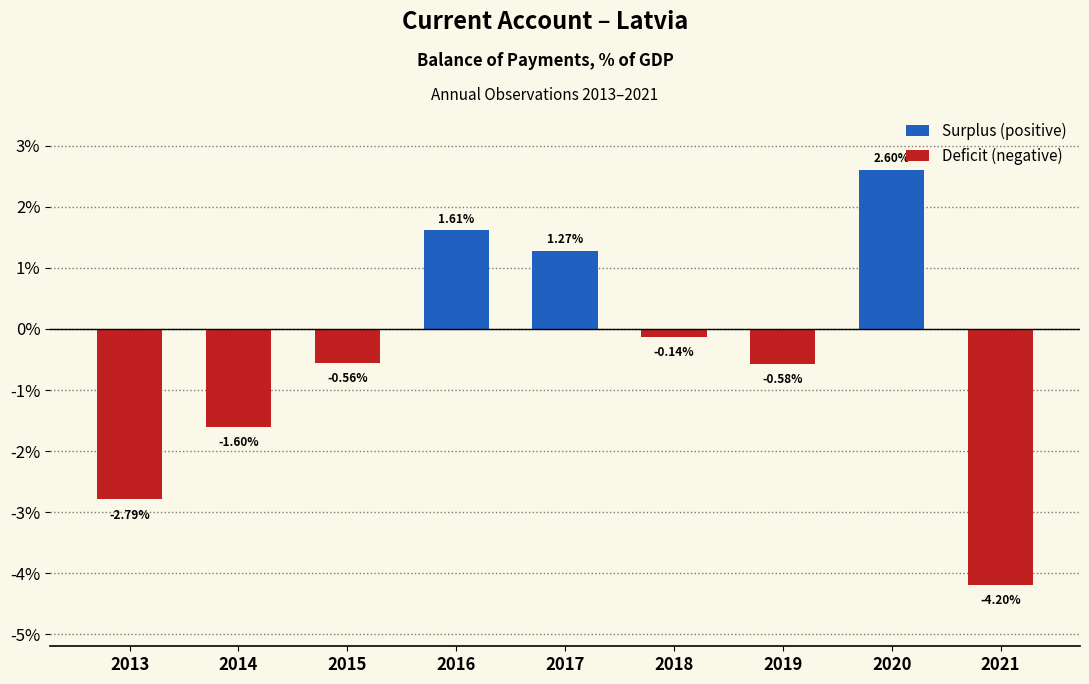

What is the change in value from 2016 to 2020?

+1.0